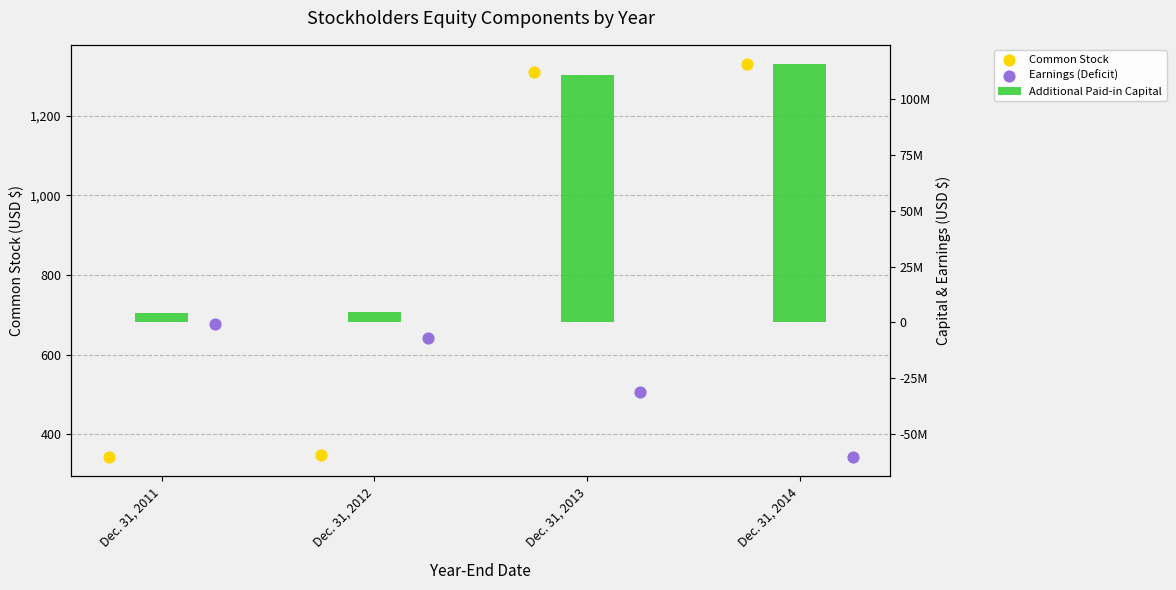

Which series has the largest total across all categories?

Additional Paid-in Capital